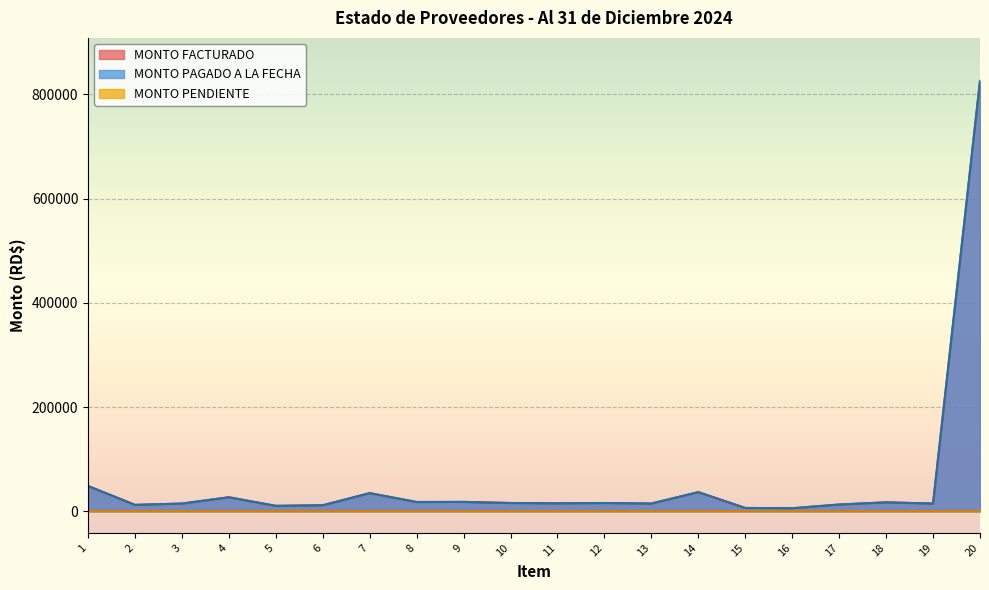

How many lines are shown in the chart?

3